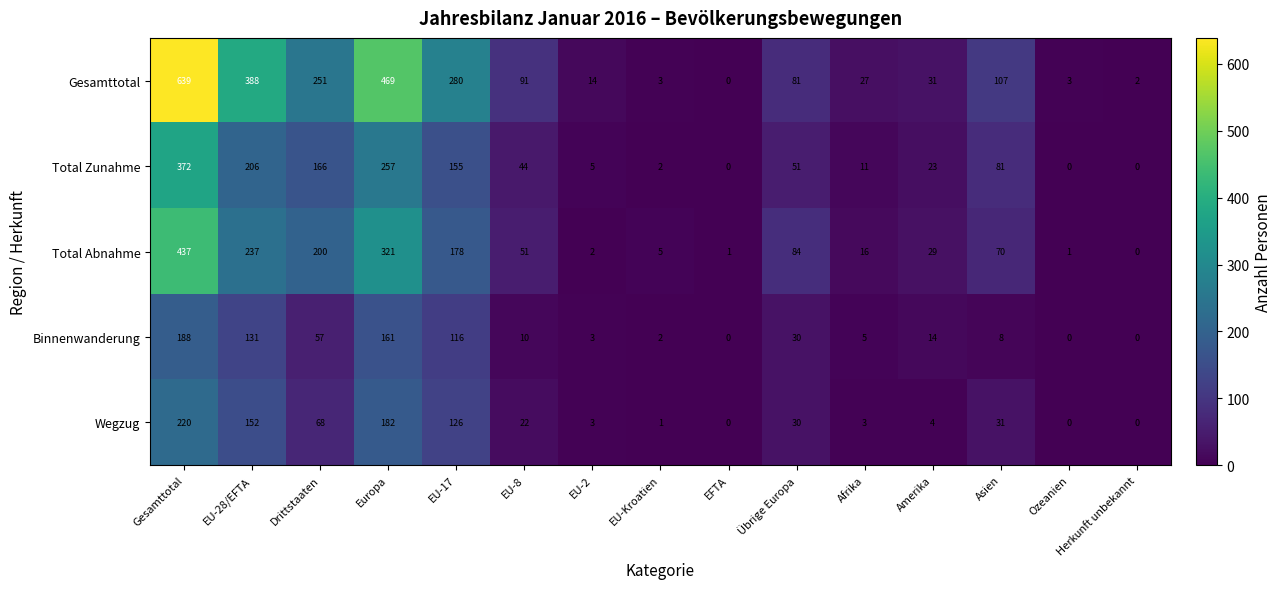

Rank the series at Asien from highest to lowest value.

Gesamttotal, Total Zunahme, Total Abnahme, Wegzug, Binnenwanderung